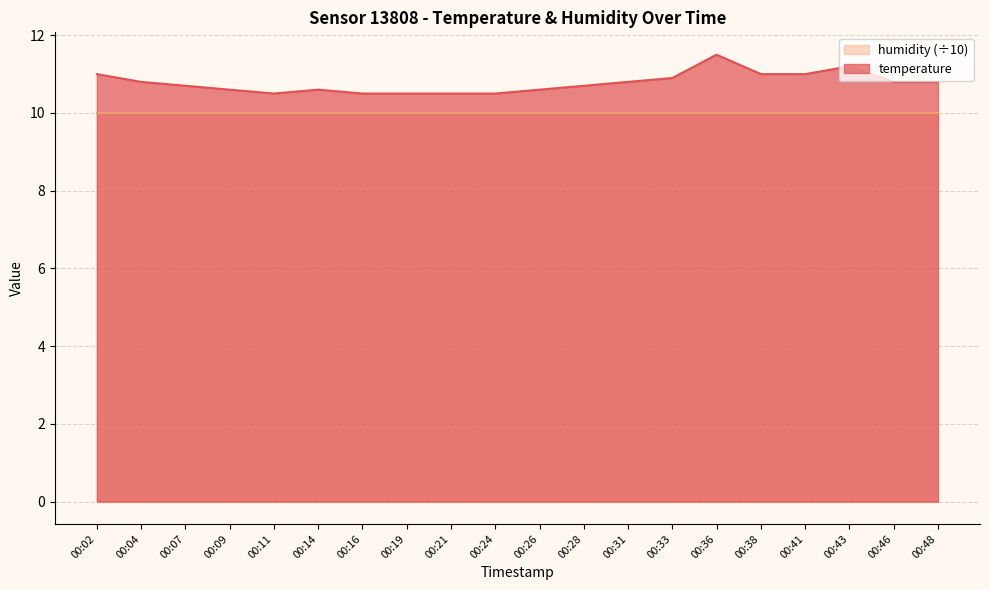

At which category does the data reach its first local valley?

00:11